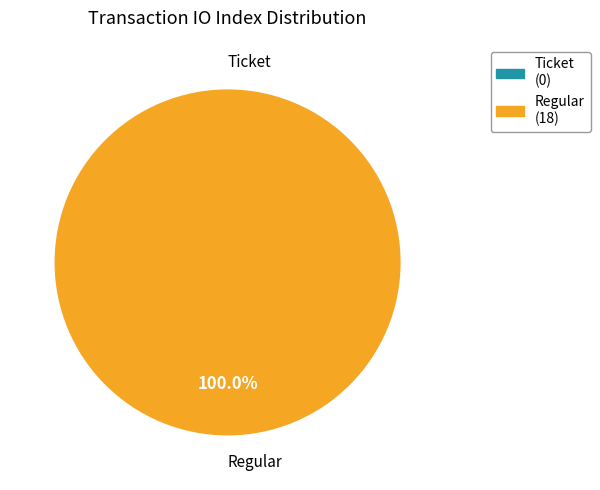

To the nearest percent, what is the difference between the Regular and Ticket slice percentages?

100%